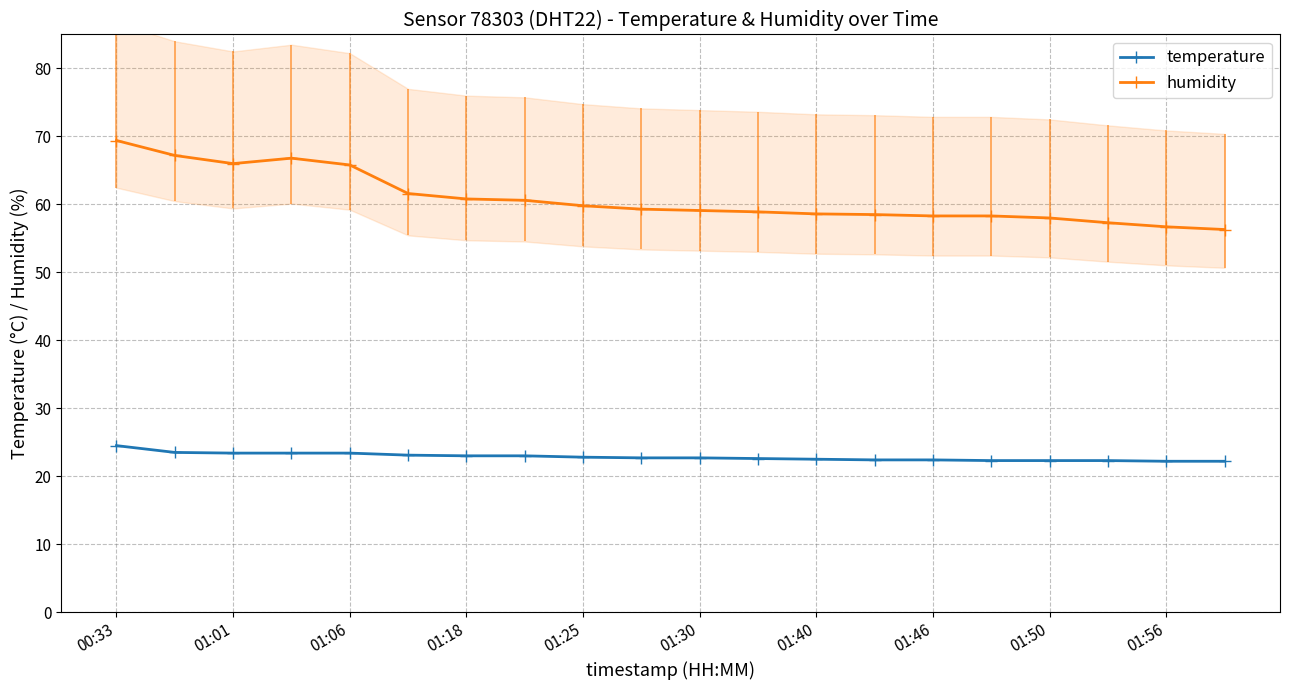

True or false: temperature and humidity cross at least once.

False